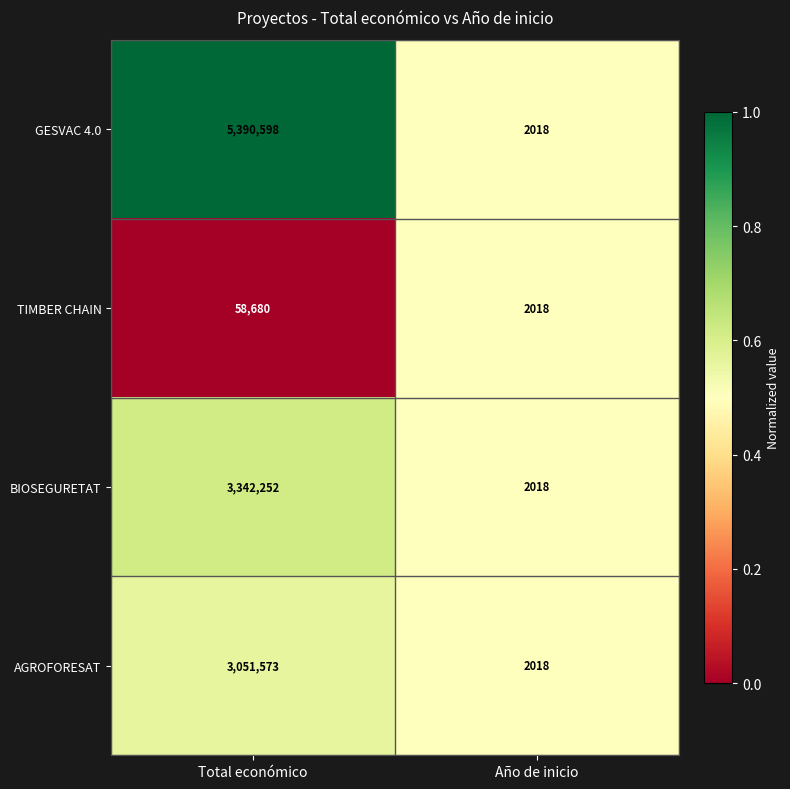

Is it true that GESVAC 4.0 equals 3553 at Año de inicio?

False